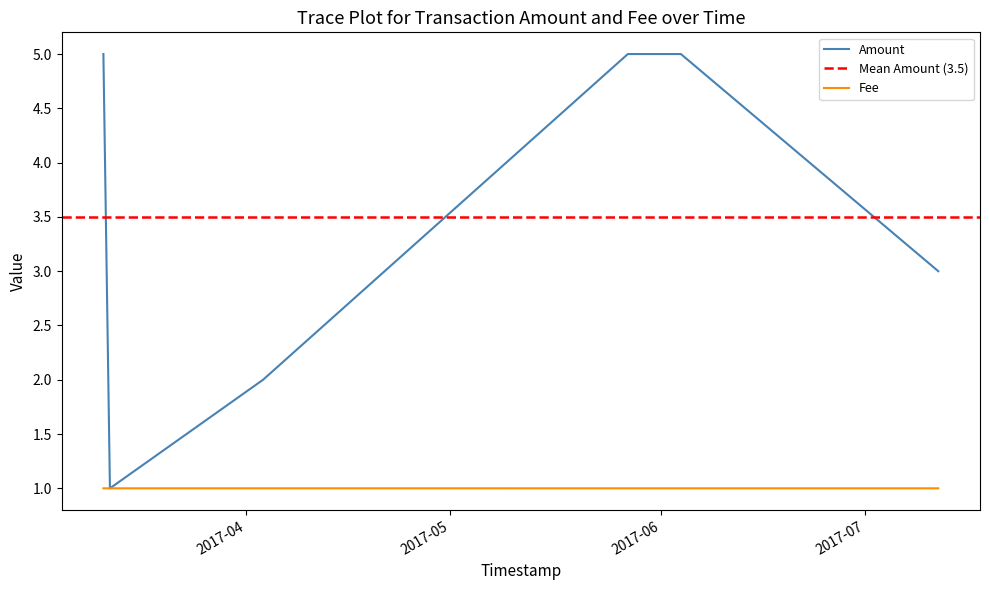

True or false: Fee has more than 0 points higher than both neighbors.

True